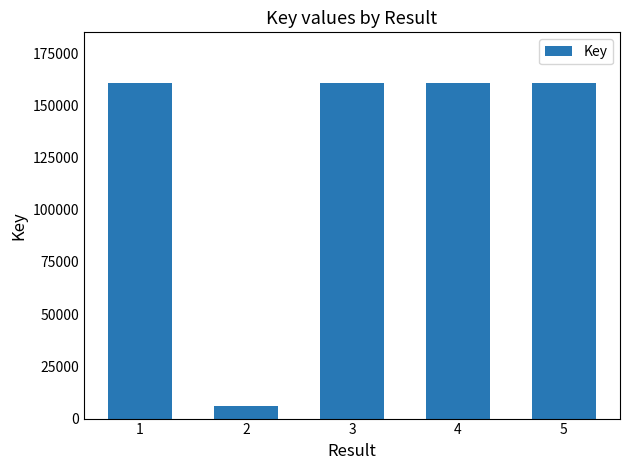

Does the chart contain any negative values?

No